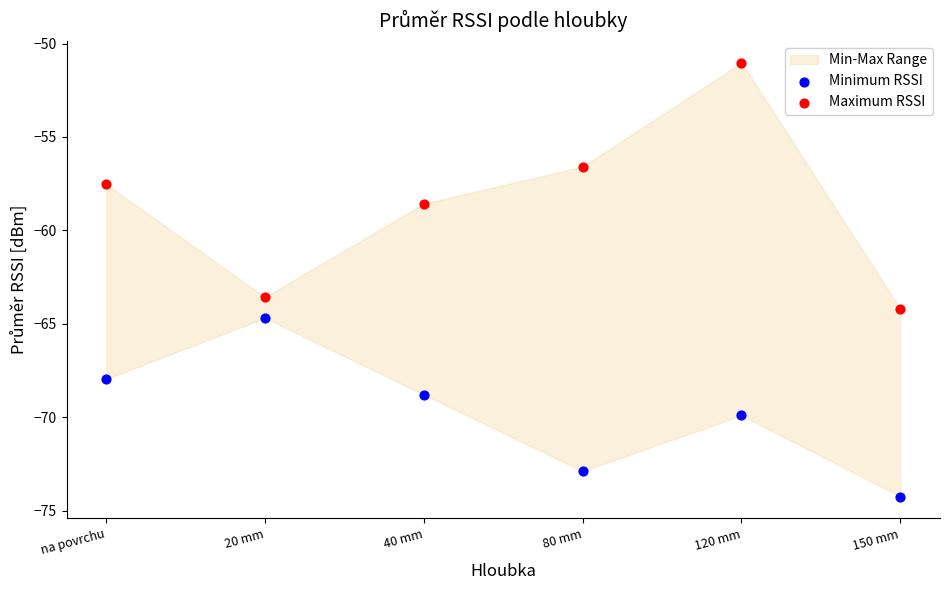

Across all data points, what is the range of X values (max minus min)?

1.0